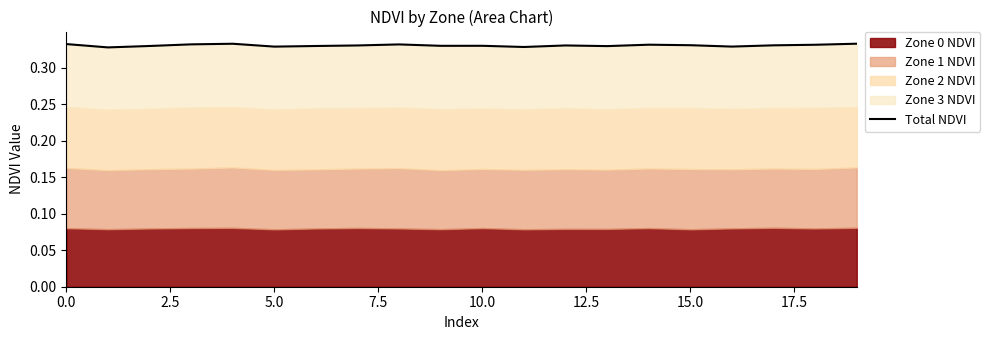

Reading left to right, list all the values displayed in this chart.

0.3	0.3	0.3	0.3	0.3	0.3	0.3	0.3	0.3	0.3	0.3	0.3	0.3	0.3	0.3	0.3	0.3	0.3	0.3	0.3